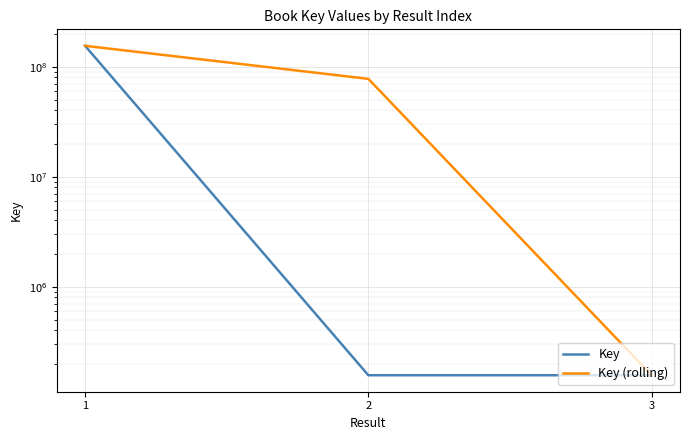

How many values in the Key (rolling) series exceed 77509208?

2